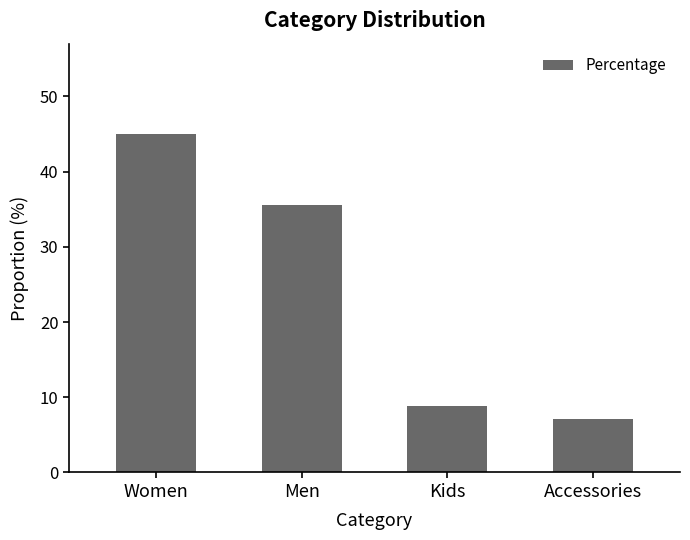

Rank the categories by value from lowest to highest.

Accessories, Kids, Men, Women